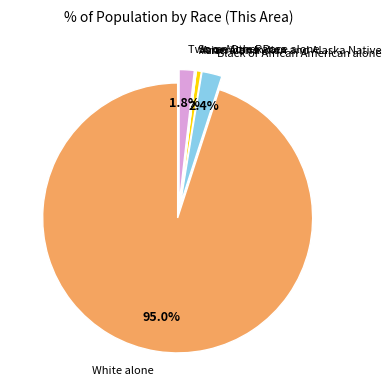

True or false: American Indian and Alaska Native accounts for 11% of the total.

False